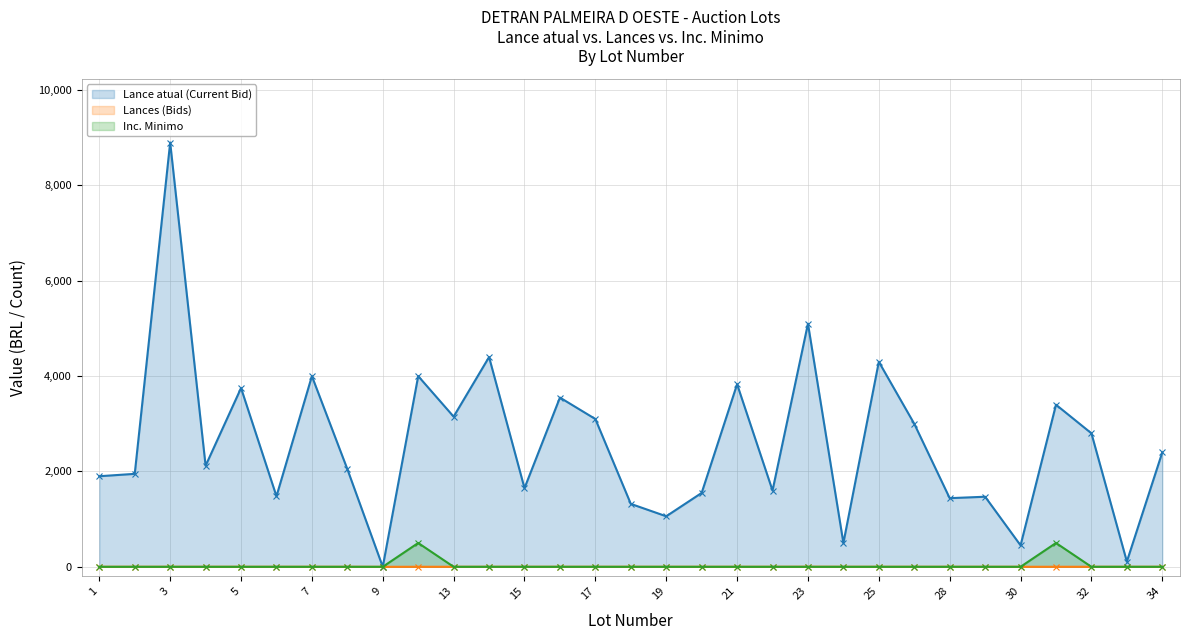

What is the sum of the Lances (Bids) values at 5 and 30?

2.0